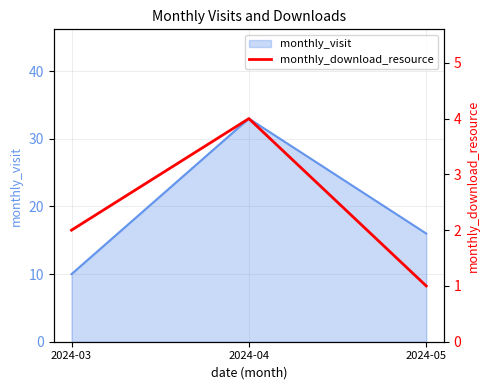

The monthly_visit series shows 9 at 2024-05. True or false?

False